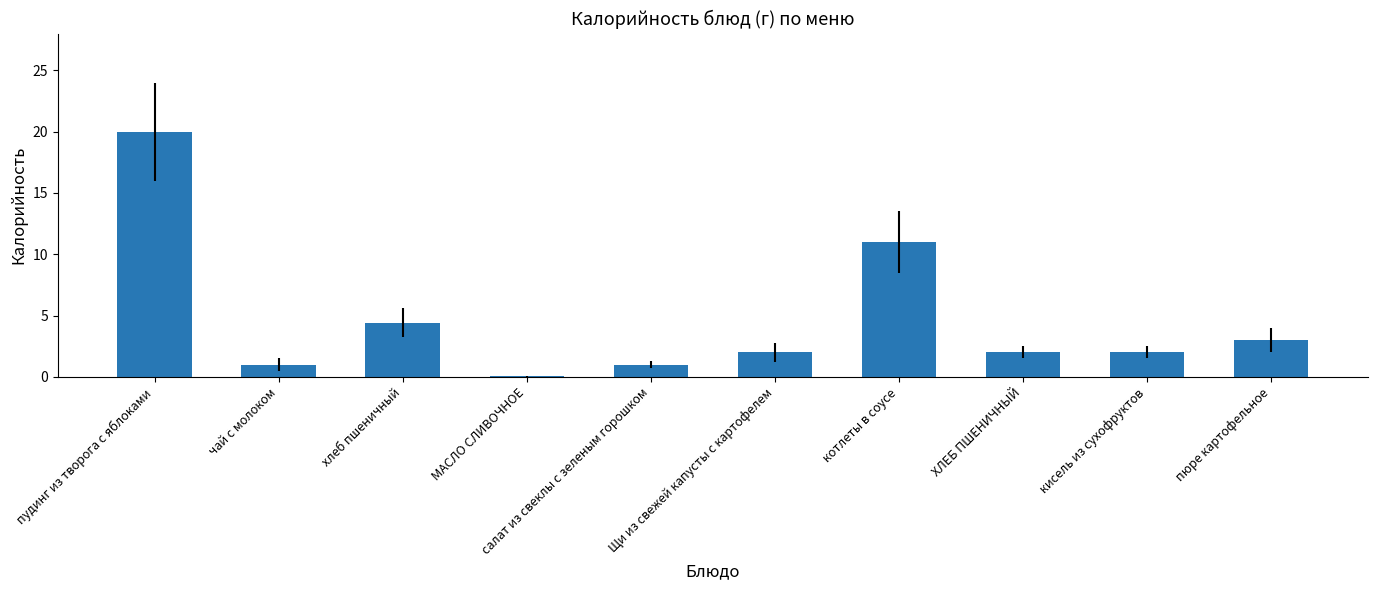

How many series are shown in this chart?

1